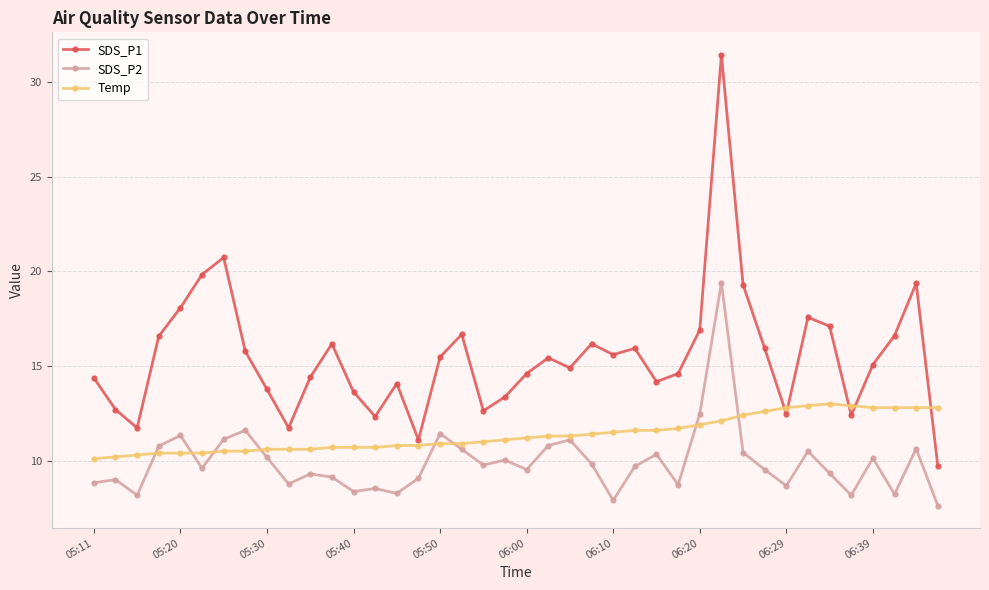

Which series has the largest total across all categories?

SDS_P1